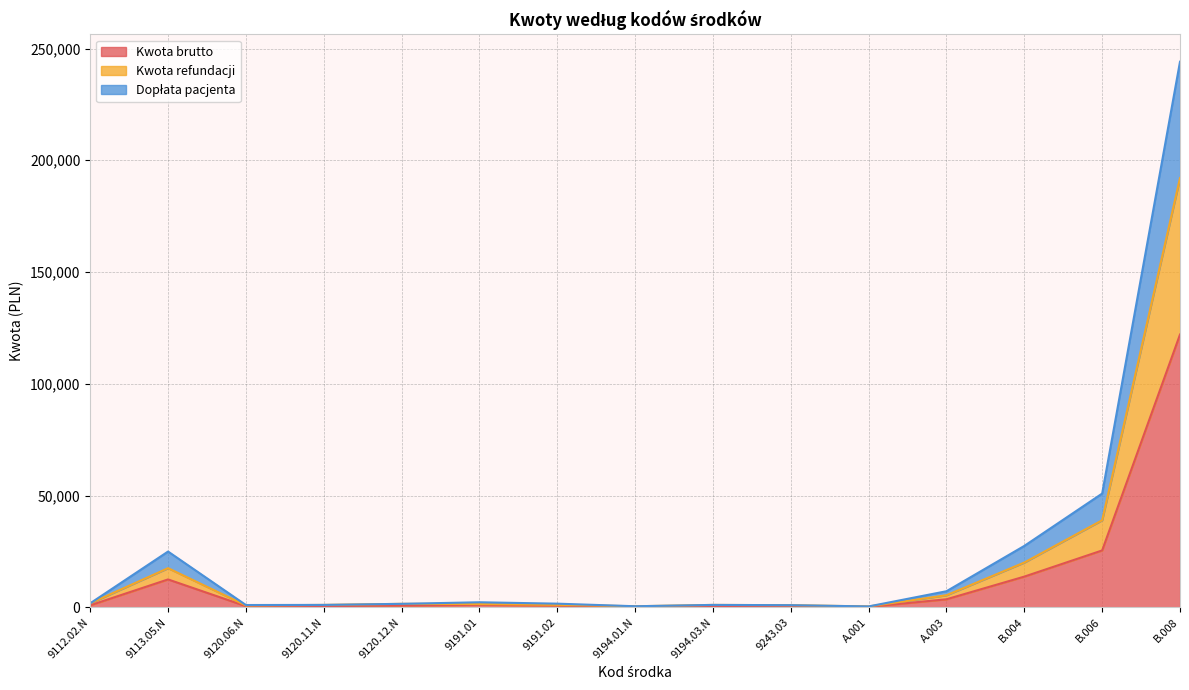

Is the value of Kwota brutto at 9194.01.N greater than the value of Dopłata pacjenta at 9191.01?

No